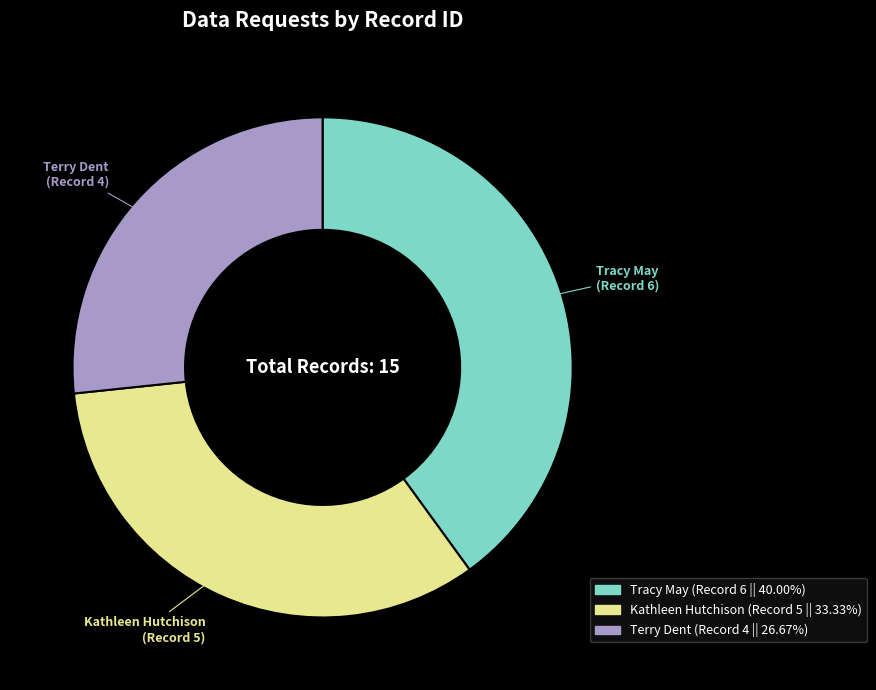

Is there any slice that represents more than half of the pie?

No